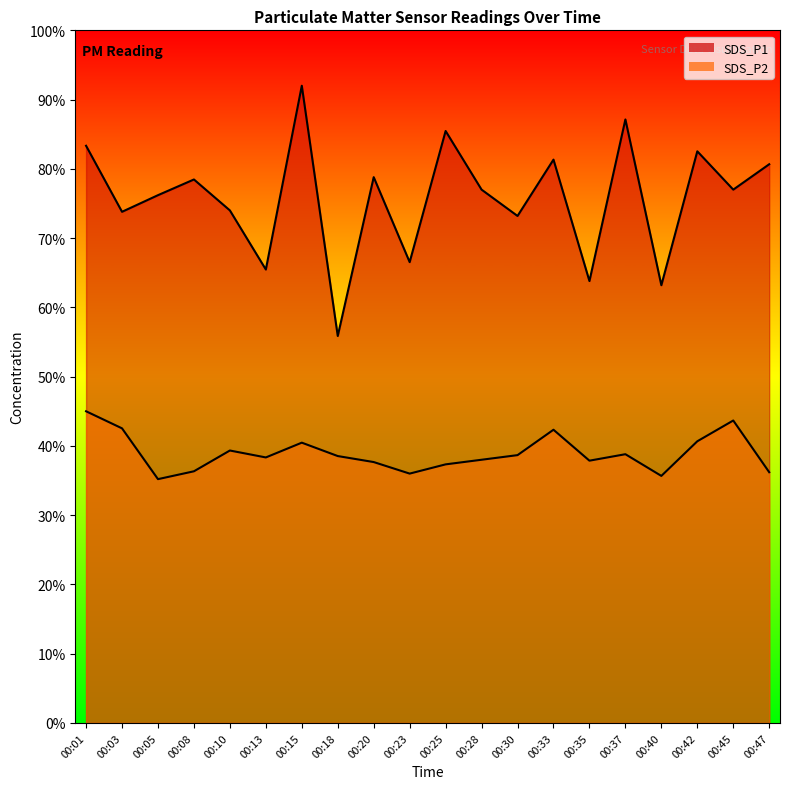

Reading left to right, transcribe all the data shown in this chart.

SDS_P1: 00:01=12.5	00:03=11.1	00:05=11.4	00:08=11.8	00:10=11.1	00:13=9.8	00:15=13.8	00:18=8.4	00:20=11.8	00:23=10.0	00:25=12.8	00:28=11.6	00:30=11.0	00:33=12.2	00:35=9.6	00:37=13.1	00:40=9.5	00:42=12.4	00:45=11.6	00:47=12.1
SDS_P2: 00:01=6.8	00:03=6.4	00:05=5.3	00:08=5.5	00:10=5.9	00:13=5.8	00:15=6.1	00:18=5.8	00:20=5.7	00:23=5.4	00:25=5.6	00:28=5.7	00:30=5.8	00:33=6.3	00:35=5.7	00:37=5.8	00:40=5.3	00:42=6.1	00:45=6.5	00:47=5.4